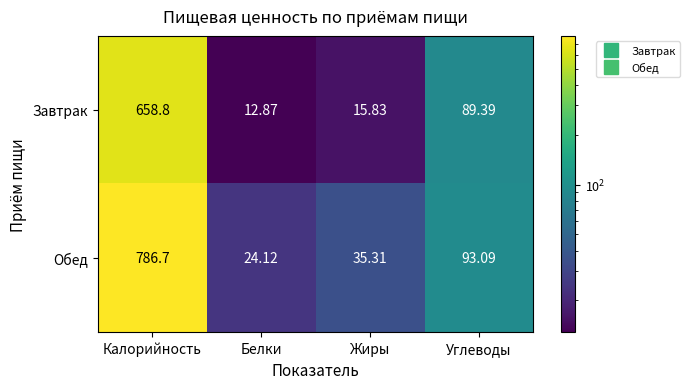

At which label is Завтрак closest to 335?

Углеводы